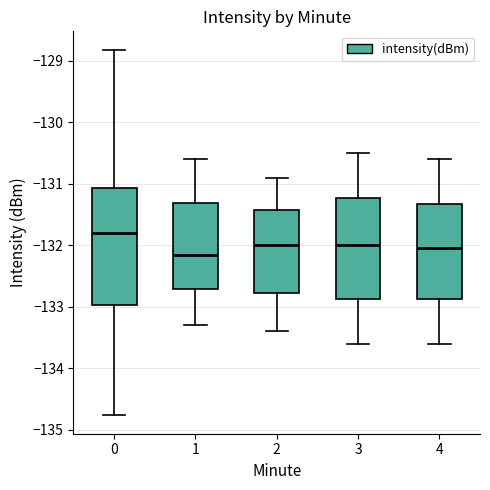

Reading left to right, transcribe this box plot: for each box, give where its median line is, the range the box spans, and where its two whiskers end, as read against the y-axis. The values are not printed on the chart, so give them approximately, as read against the axis.

0: median -131.8, box -133.0 to -131.1, whiskers -134.8 to -128.8
1: median -132.2, box -132.7 to -131.3, whiskers -133.3 to -130.6
2: median -132.0, box -132.8 to -131.4, whiskers -133.4 to -130.9
3: median -132.0, box -132.9 to -131.2, whiskers -133.6 to -130.5
4: median -132.0, box -132.9 to -131.3, whiskers -133.6 to -130.6